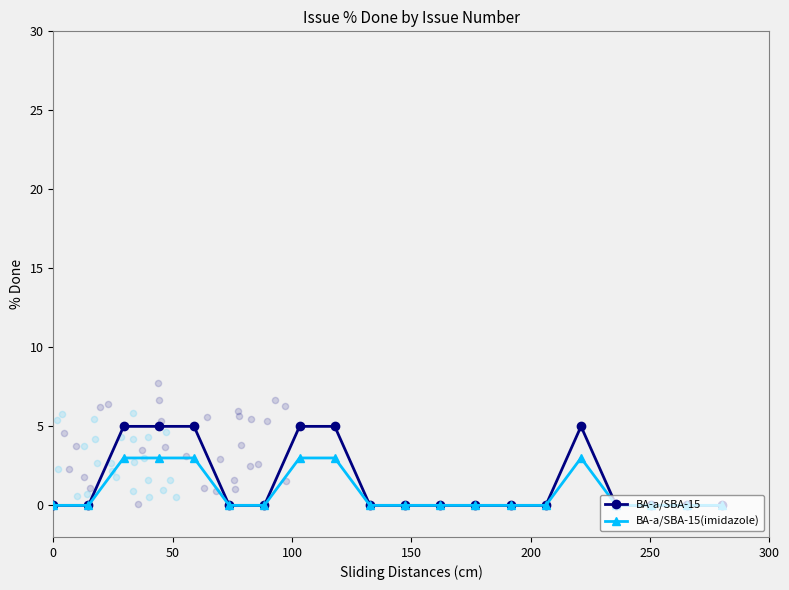

Which series contains the highest Y value?

BA-a/SBA-15